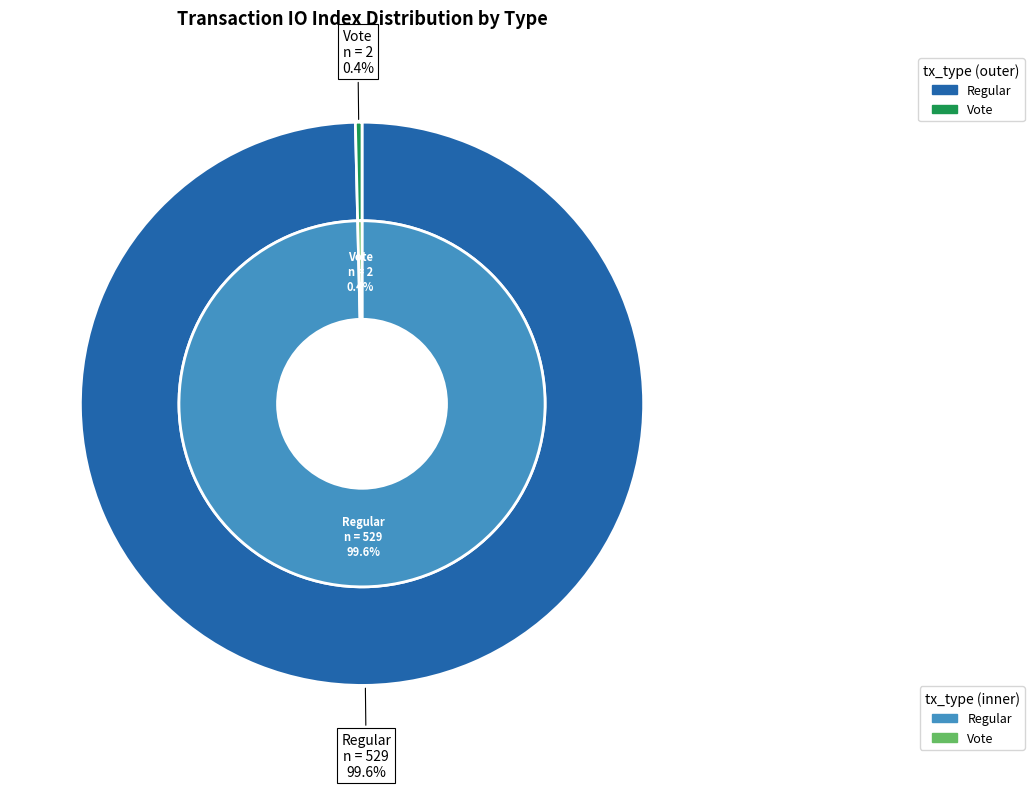

What is the largest slice in the pie chart?

Regular